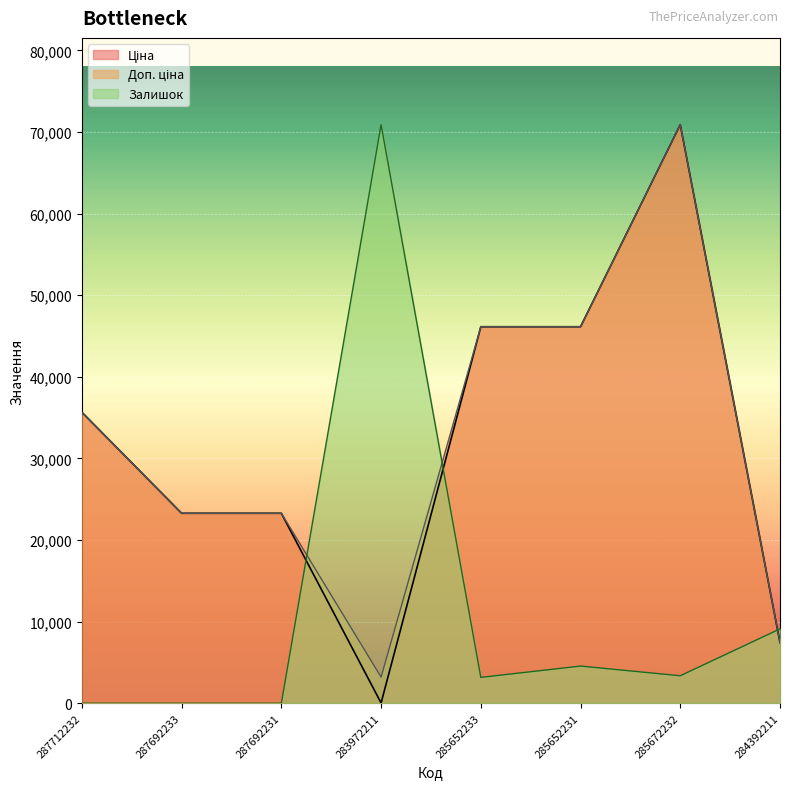

Between 287692233 and 287692231, which series saw the biggest shift?

Ціна